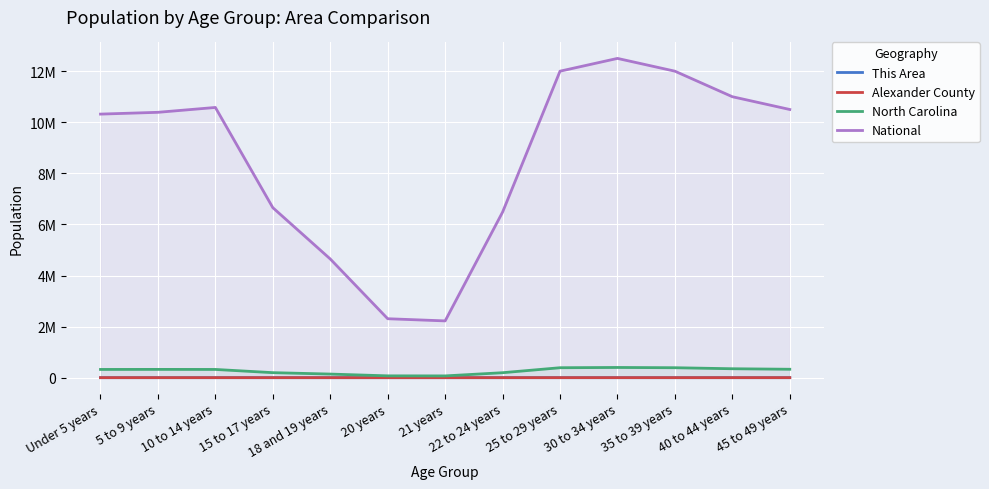

Between 40 to 44 years and Under 5 years, which is larger?

Under 5 years